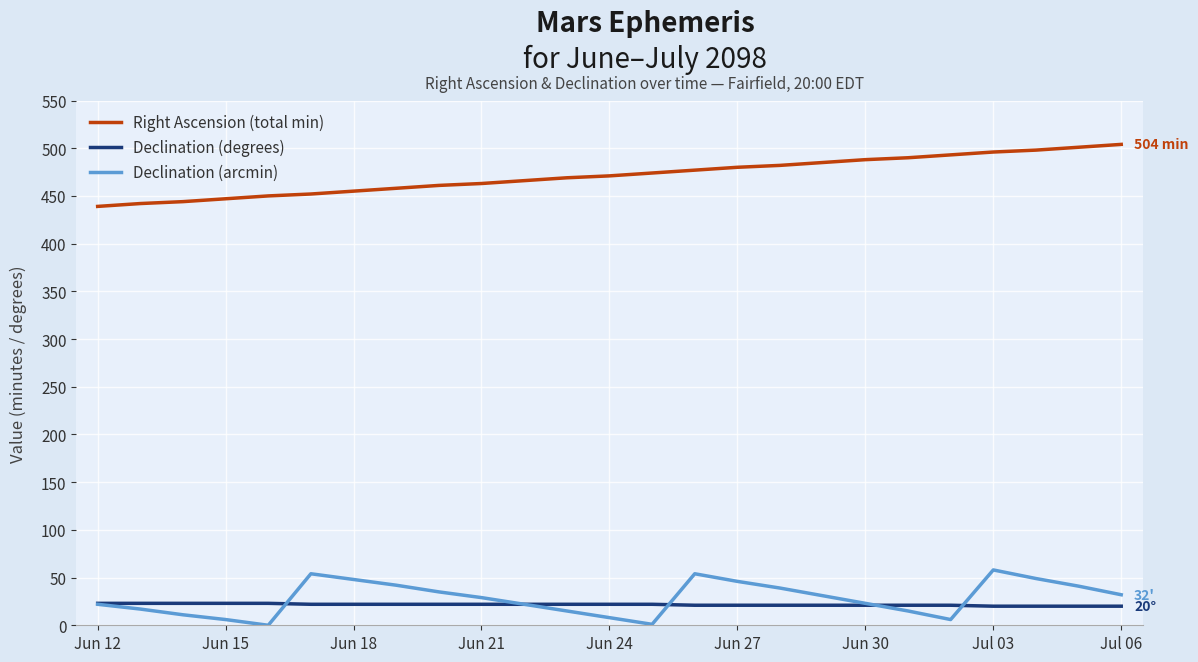

Rank the series by their maximum value, from highest to lowest.

Right Ascension (total min), Declination (arcmin), Declination (degrees)